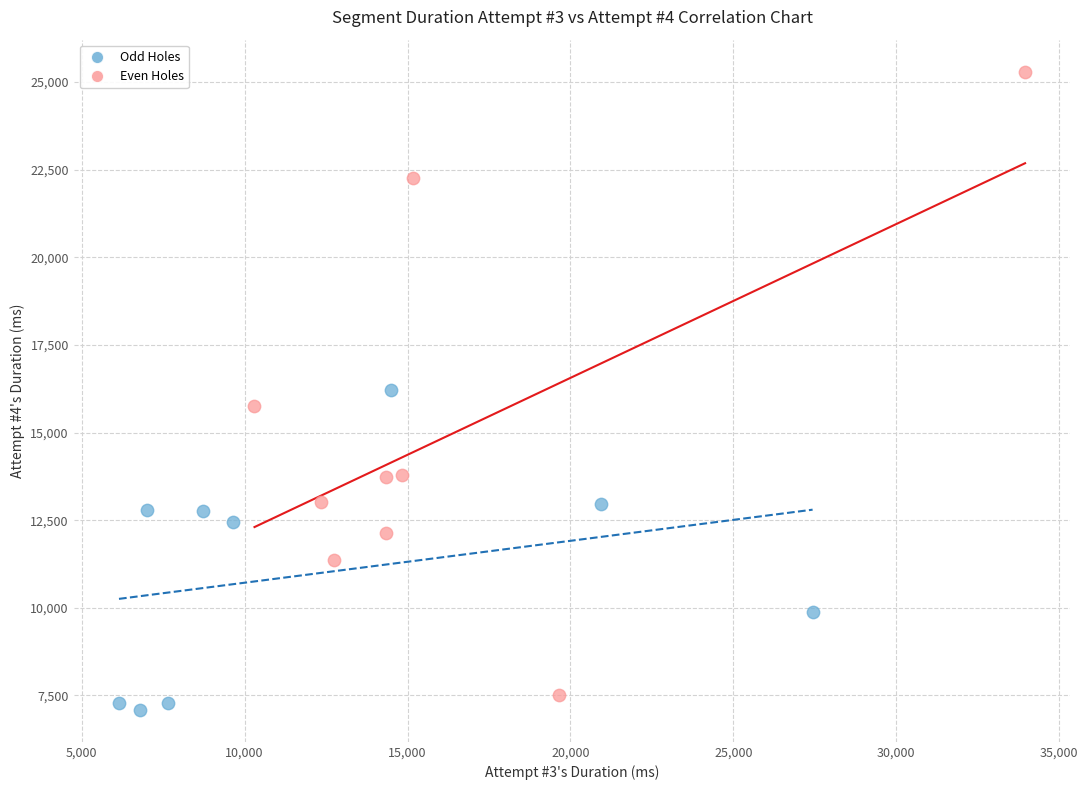

Which series contains the highest Y value?

Even Holes